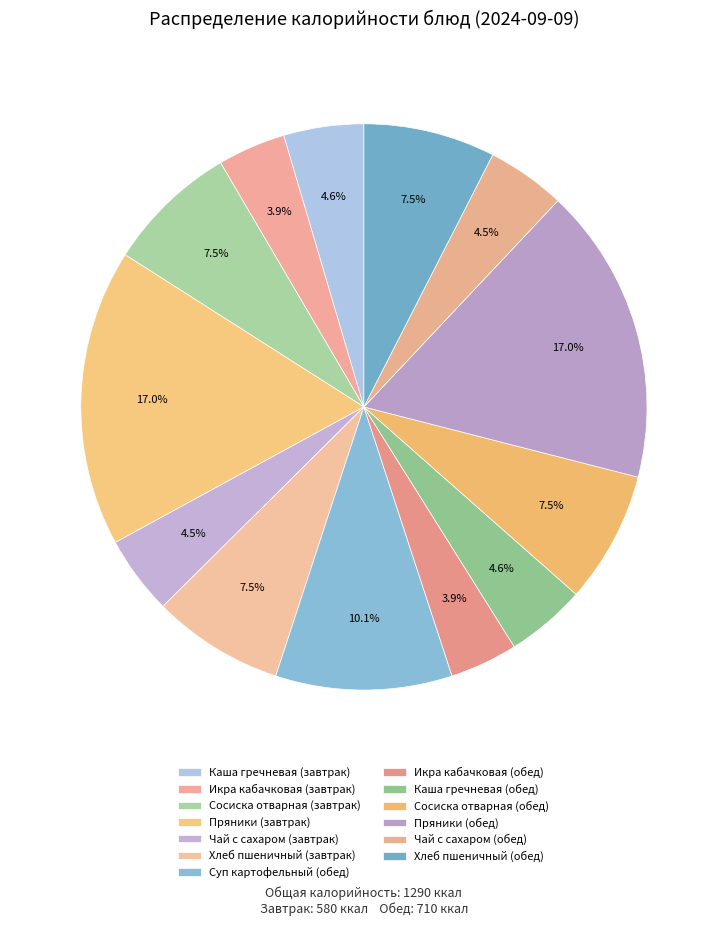

Is it true that Икра кабачковая (обед) is 15% of the pie?

False